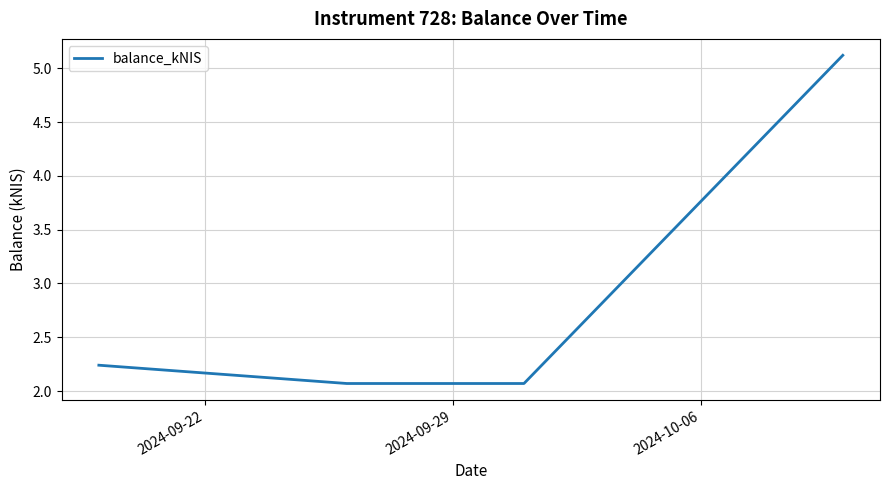

True or false: the data has more than 1 interior local peaks.

False